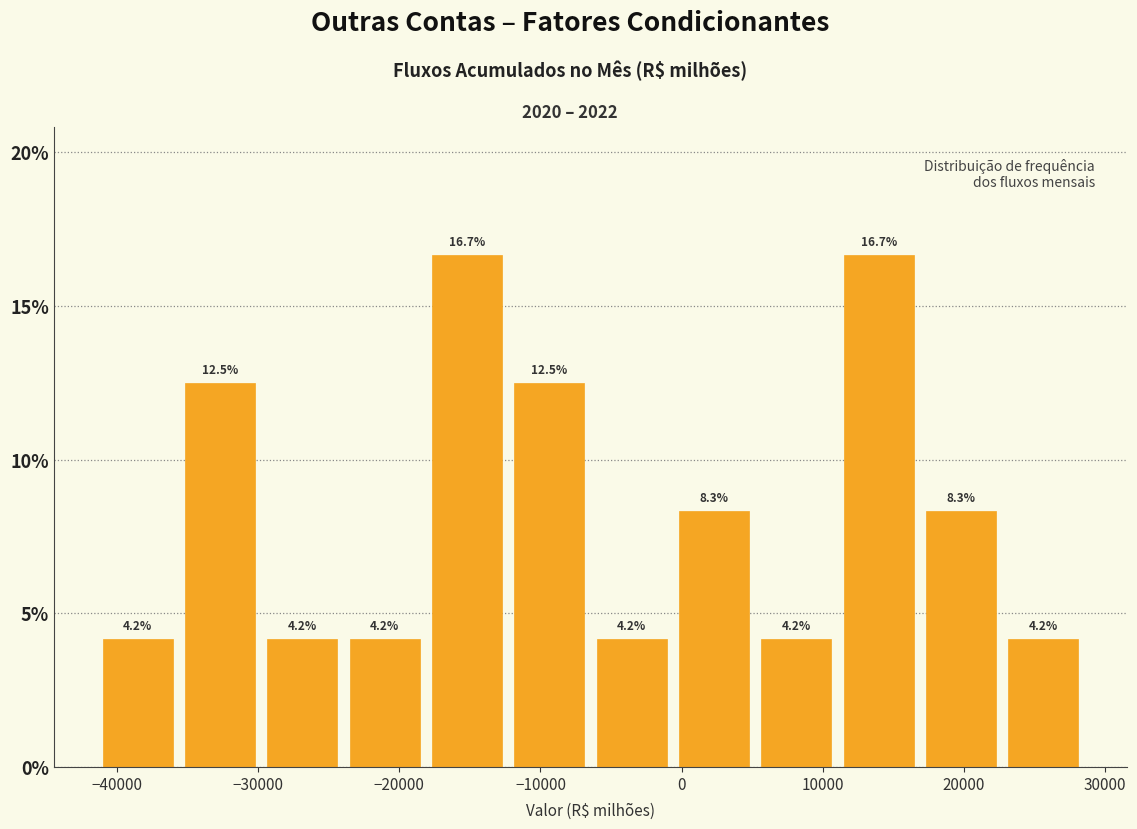

How tall is the bar that spans 23000 to 29000 on the x-axis? The bar edges are not printed on the chart, so give them approximately, as read against the axis.

4.2